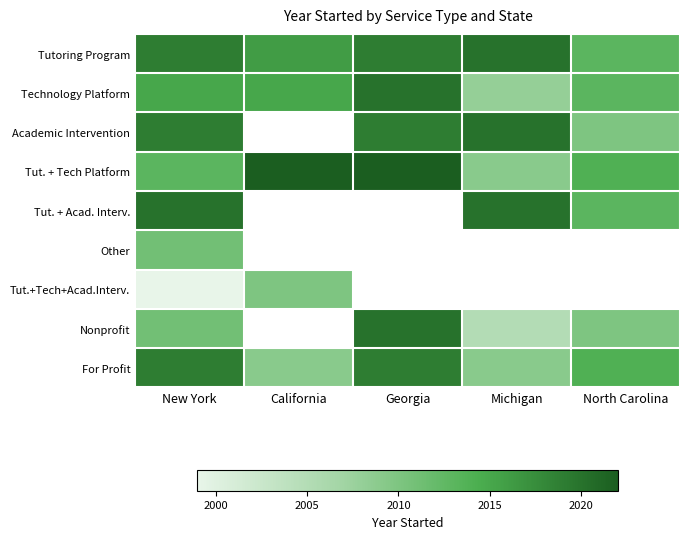

What is the difference between the For Profit values at California and North Carolina?

5.0